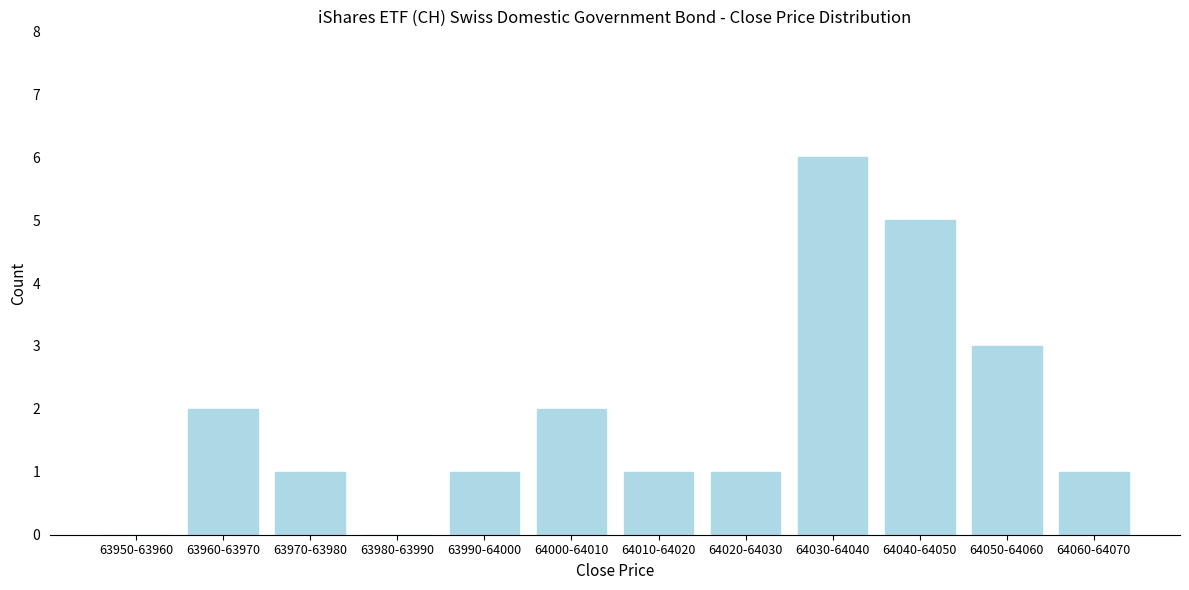

Reading right to left, extract all data points from this chart.

64060-64070=1	64050-64060=3	64040-64050=5	64030-64040=6	64020-64030=1	64010-64020=1	64000-64010=2	63990-64000=1	63980-63990=0	63970-63980=1	63960-63970=2	63950-63960=0